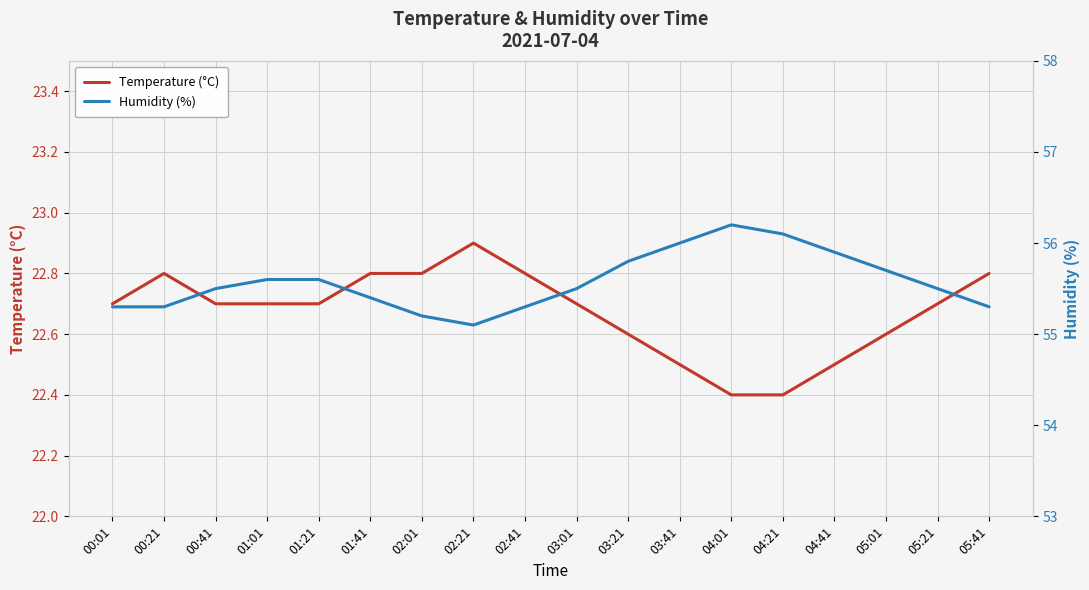

How many lines are shown in the chart?

2